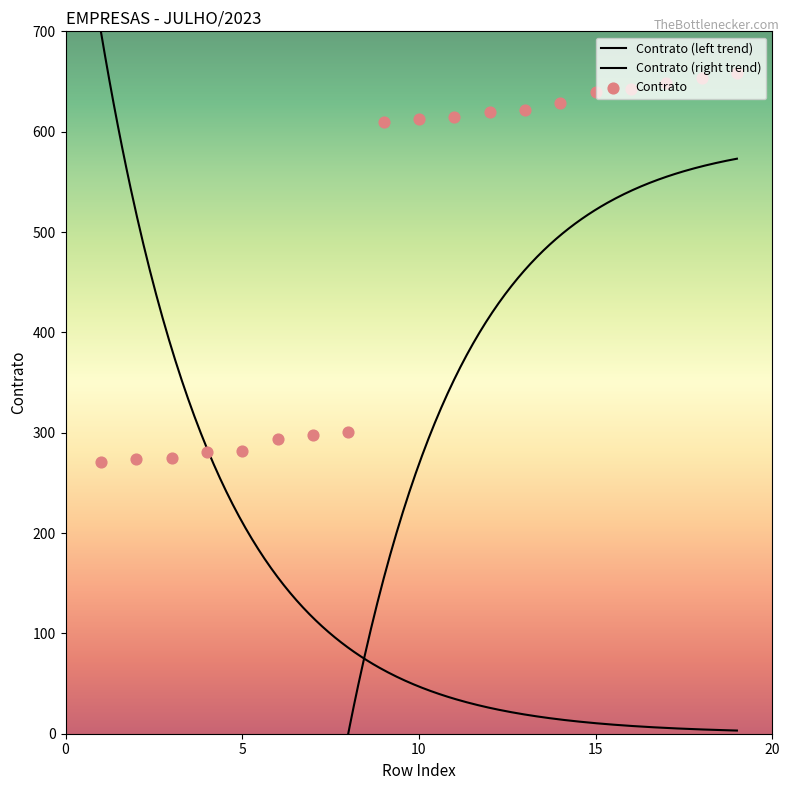

What is the change in value from 5 to 12?

+338